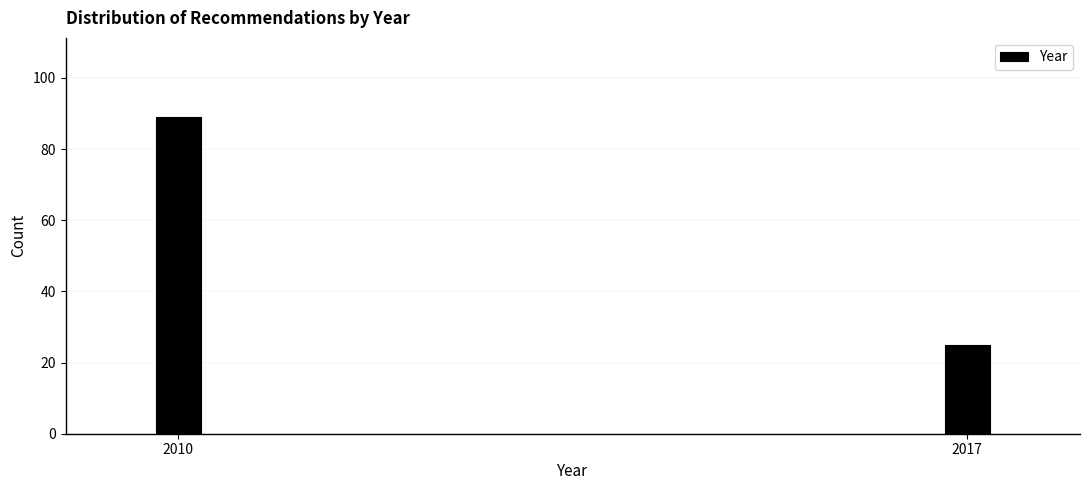

Reading left to right, extract all data points from this chart.

2010=89	2017=25